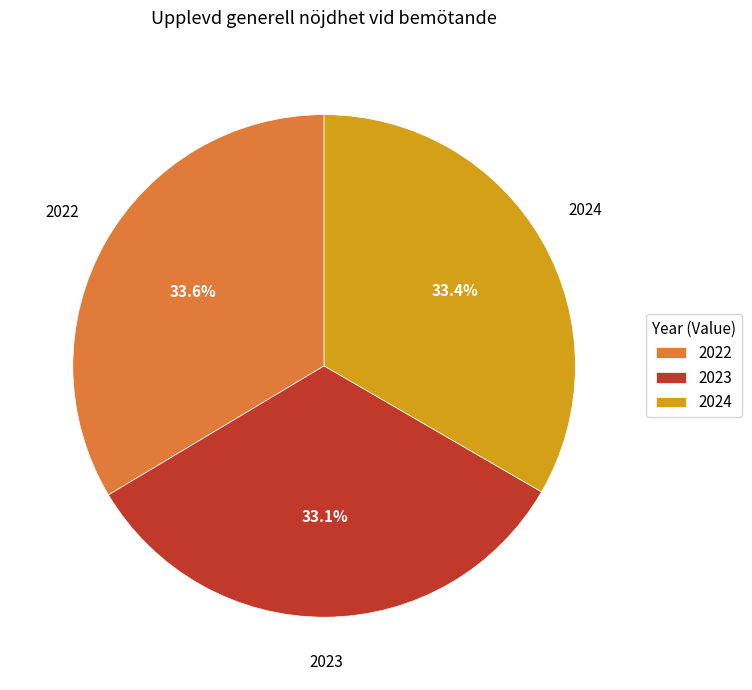

Do 2022 and 2024 together represent more than half of the pie?

Yes